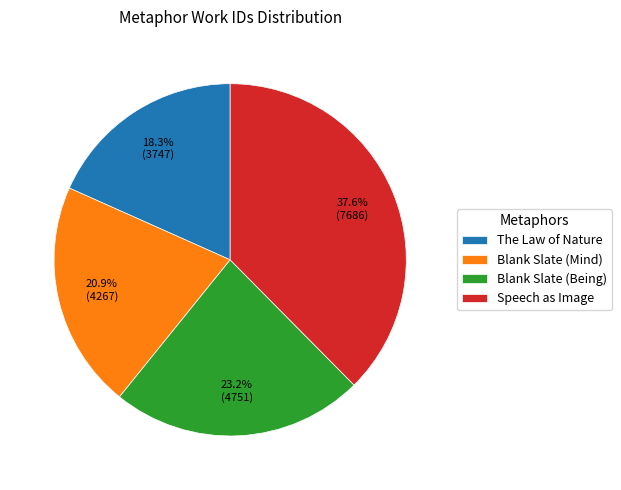

What percentage is the The Law of Nature slice, to the nearest percent?

18%